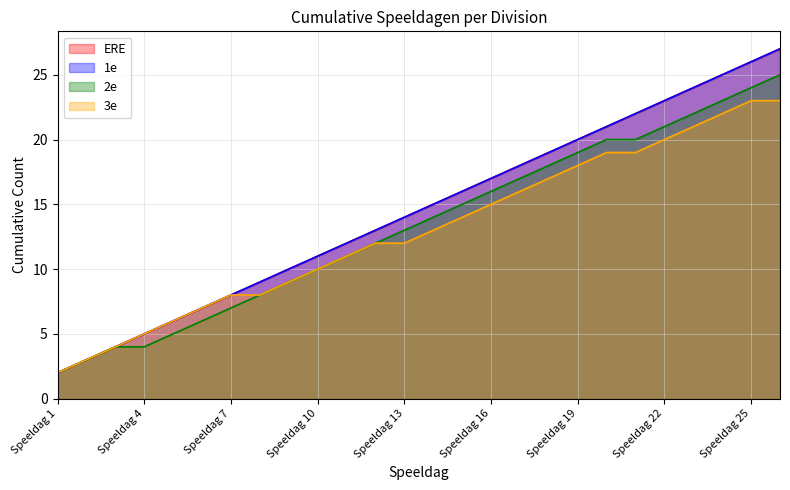

Which has a higher value, Speeldag 8 or Speeldag 4?

Speeldag 8